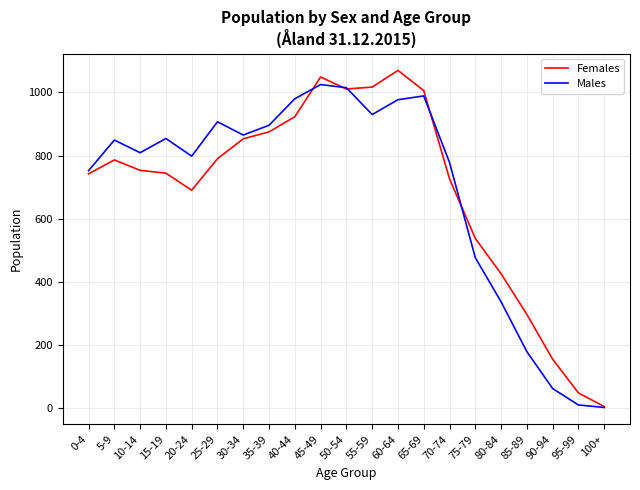

Where is Females nearest to the value 537?

75-79